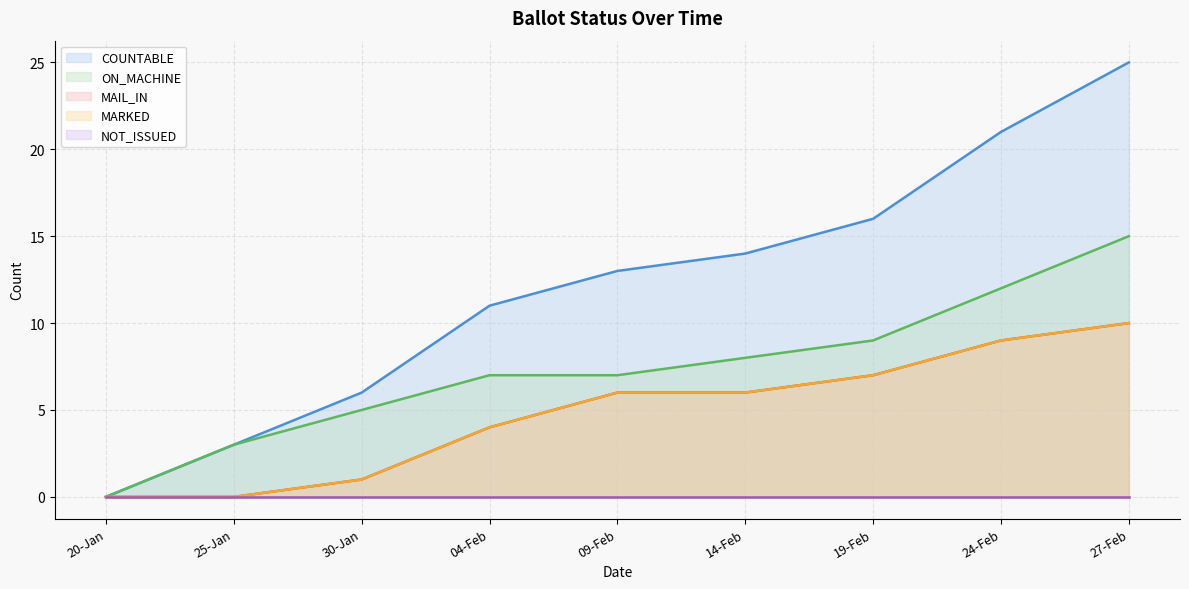

True or false: MARKED has a value of 0 at 20-Jan.

True